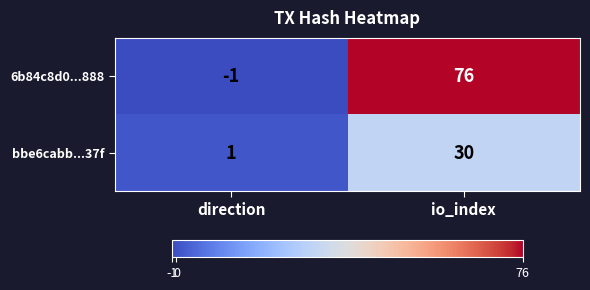

What is the difference between the 6b84c8d0...888 values at direction and io_index?

77